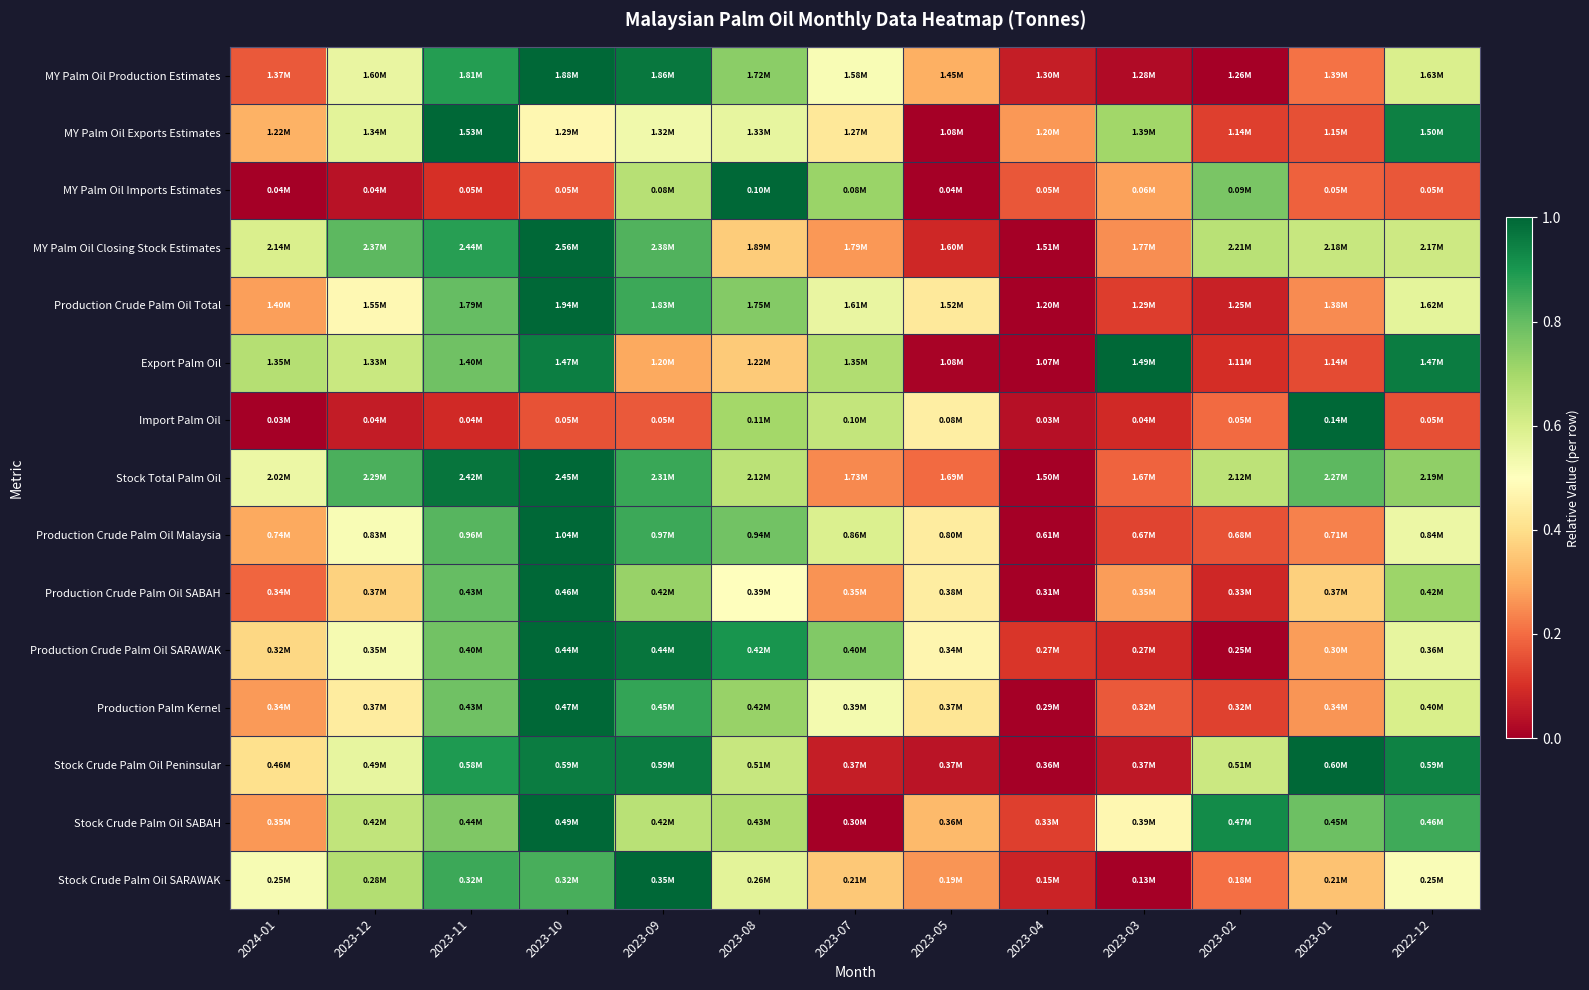

Reading left to right, list all the values displayed in this chart.

MY Palm Oil Production Estimates: 2024-01=0.2	2023-12=0.6	2023-11=0.9	2023-10=1.0	2023-09=1.0	2023-08=0.7	2023-07=0.5	2023-05=0.3	2023-04=0.1	2023-03=0.0	2023-02=0.0	2023-01=0.2	2022-12=0.6
MY Palm Oil Exports Estimates: 2024-01=0.3	2023-12=0.6	2023-11=1.0	2023-10=0.5	2023-09=0.5	2023-08=0.6	2023-07=0.4	2023-05=0.0	2023-04=0.3	2023-03=0.7	2023-02=0.1	2023-01=0.2	2022-12=0.9
MY Palm Oil Imports Estimates: 2024-01=0.0	2023-12=0.0	2023-11=0.1	2023-10=0.2	2023-09=0.7	2023-08=1.0	2023-07=0.7	2023-05=0.0	2023-04=0.2	2023-03=0.3	2023-02=0.8	2023-01=0.2	2022-12=0.2
MY Palm Oil Closing Stock Estimates: 2024-01=0.6	2023-12=0.8	2023-11=0.9	2023-10=1.0	2023-09=0.8	2023-08=0.4	2023-07=0.3	2023-05=0.1	2023-04=0.0	2023-03=0.3	2023-02=0.7	2023-01=0.6	2022-12=0.6
Production Crude Palm Oil Total: 2024-01=0.3	2023-12=0.5	2023-11=0.8	2023-10=1.0	2023-09=0.9	2023-08=0.8	2023-07=0.6	2023-05=0.4	2023-04=0.0	2023-03=0.1	2023-02=0.1	2023-01=0.2	2022-12=0.6
Export Palm Oil: 2024-01=0.7	2023-12=0.6	2023-11=0.8	2023-10=1.0	2023-09=0.3	2023-08=0.4	2023-07=0.7	2023-05=0.0	2023-04=0.0	2023-03=1.0	2023-02=0.1	2023-01=0.1	2022-12=1.0
Import Palm Oil: 2024-01=0.0	2023-12=0.1	2023-11=0.1	2023-10=0.2	2023-09=0.2	2023-08=0.7	2023-07=0.6	2023-05=0.4	2023-04=0.0	2023-03=0.1	2023-02=0.2	2023-01=1.0	2022-12=0.2
Stock Total Palm Oil: 2024-01=0.5	2023-12=0.8	2023-11=1.0	2023-10=1.0	2023-09=0.9	2023-08=0.7	2023-07=0.2	2023-05=0.2	2023-04=0.0	2023-03=0.2	2023-02=0.7	2023-01=0.8	2022-12=0.7
Production Crude Palm Oil Malaysia: 2024-01=0.3	2023-12=0.5	2023-11=0.8	2023-10=1.0	2023-09=0.9	2023-08=0.8	2023-07=0.6	2023-05=0.4	2023-04=0.0	2023-03=0.1	2023-02=0.2	2023-01=0.2	2022-12=0.5
Production Crude Palm Oil SABAH: 2024-01=0.2	2023-12=0.4	2023-11=0.8	2023-10=1.0	2023-09=0.7	2023-08=0.5	2023-07=0.3	2023-05=0.4	2023-04=0.0	2023-03=0.3	2023-02=0.1	2023-01=0.4	2022-12=0.7
Production Crude Palm Oil SARAWAK: 2024-01=0.4	2023-12=0.5	2023-11=0.8	2023-10=1.0	2023-09=1.0	2023-08=0.9	2023-07=0.8	2023-05=0.5	2023-04=0.1	2023-03=0.1	2023-02=0.0	2023-01=0.3	2022-12=0.6
Production Palm Kernel: 2024-01=0.3	2023-12=0.4	2023-11=0.8	2023-10=1.0	2023-09=0.9	2023-08=0.7	2023-07=0.5	2023-05=0.4	2023-04=0.0	2023-03=0.2	2023-02=0.1	2023-01=0.3	2022-12=0.6
Stock Crude Palm Oil Peninsular: 2024-01=0.4	2023-12=0.6	2023-11=0.9	2023-10=1.0	2023-09=1.0	2023-08=0.6	2023-07=0.1	2023-05=0.0	2023-04=0.0	2023-03=0.1	2023-02=0.6	2023-01=1.0	2022-12=0.9
Stock Crude Palm Oil SABAH: 2024-01=0.3	2023-12=0.6	2023-11=0.8	2023-10=1.0	2023-09=0.7	2023-08=0.7	2023-07=0.0	2023-05=0.3	2023-04=0.1	2023-03=0.5	2023-02=0.9	2023-01=0.8	2022-12=0.8
Stock Crude Palm Oil SARAWAK: 2024-01=0.5	2023-12=0.7	2023-11=0.9	2023-10=0.8	2023-09=1.0	2023-08=0.6	2023-07=0.4	2023-05=0.3	2023-04=0.1	2023-03=0.0	2023-02=0.2	2023-01=0.3	2022-12=0.5